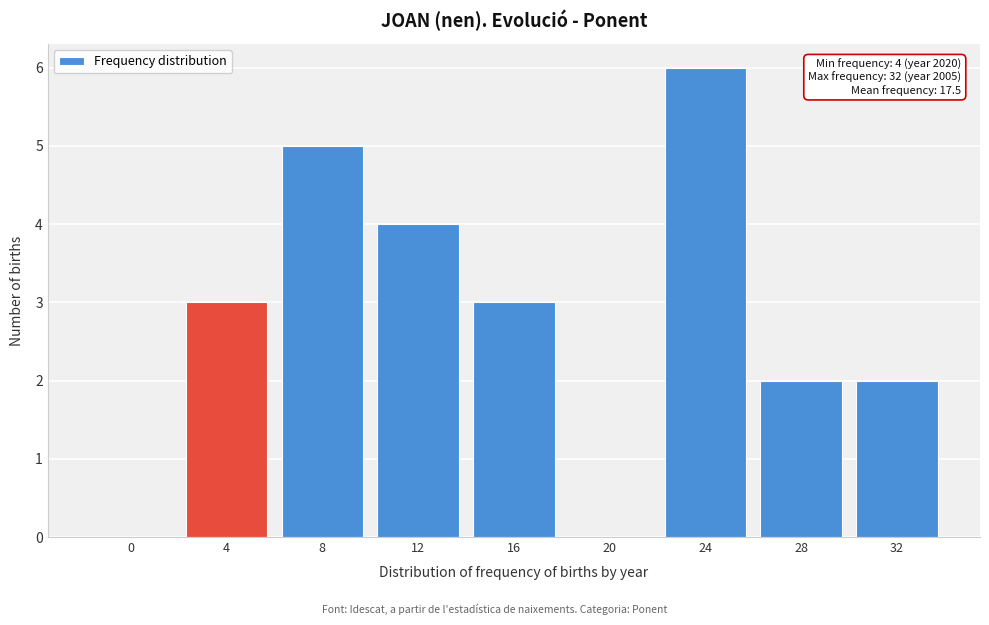

Reading left to right, what are all the values shown in this chart?

0=0	4=3	8=5	12=4	16=3	20=0	24=6	28=2	32=2